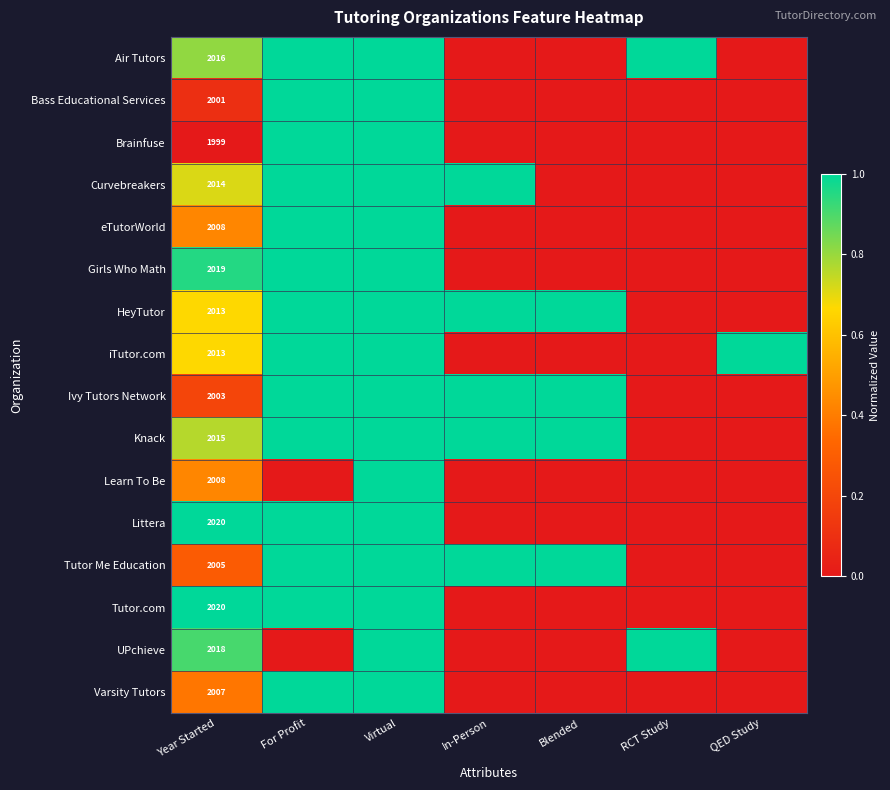

List the series in order of their peak value, highest first.

Air Tutors, Bass Educational Services, Brainfuse, Curvebreakers, eTutorWorld, Girls Who Math, HeyTutor, iTutor.com, Ivy Tutors Network, Knack, Learn To Be, Littera, Tutor Me Education, Tutor.com, UPchieve, Varsity Tutors